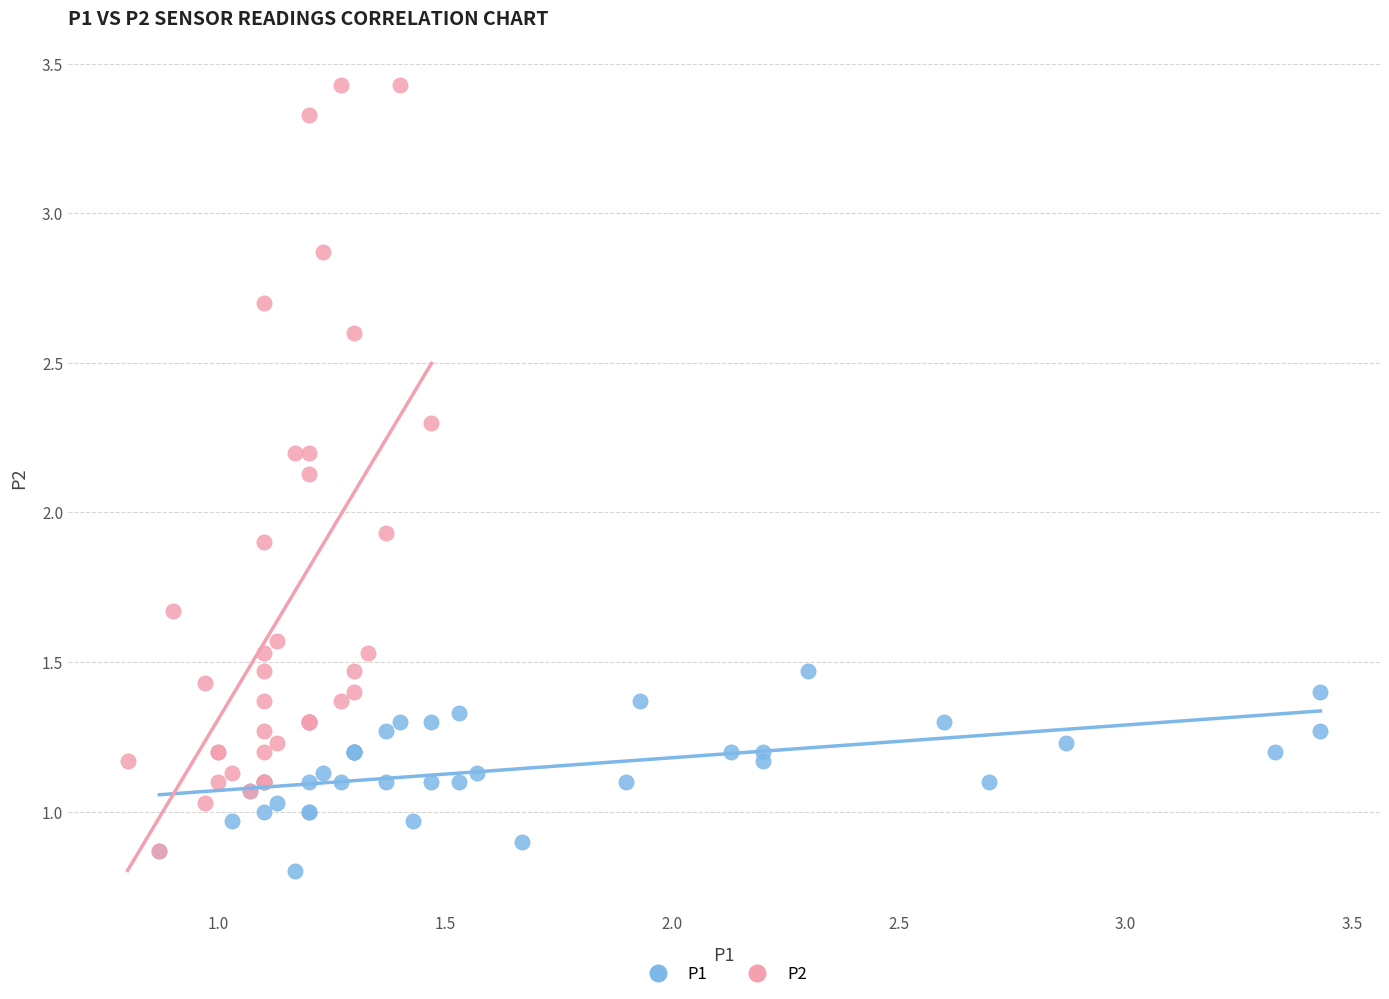

Which series contains the highest Y value?

P2